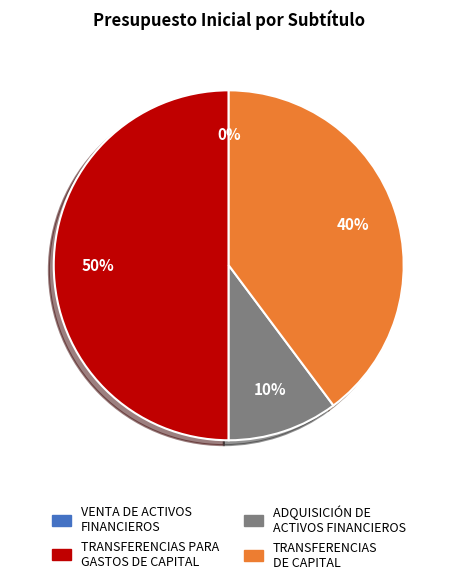

Is there a majority slice in this chart?

No